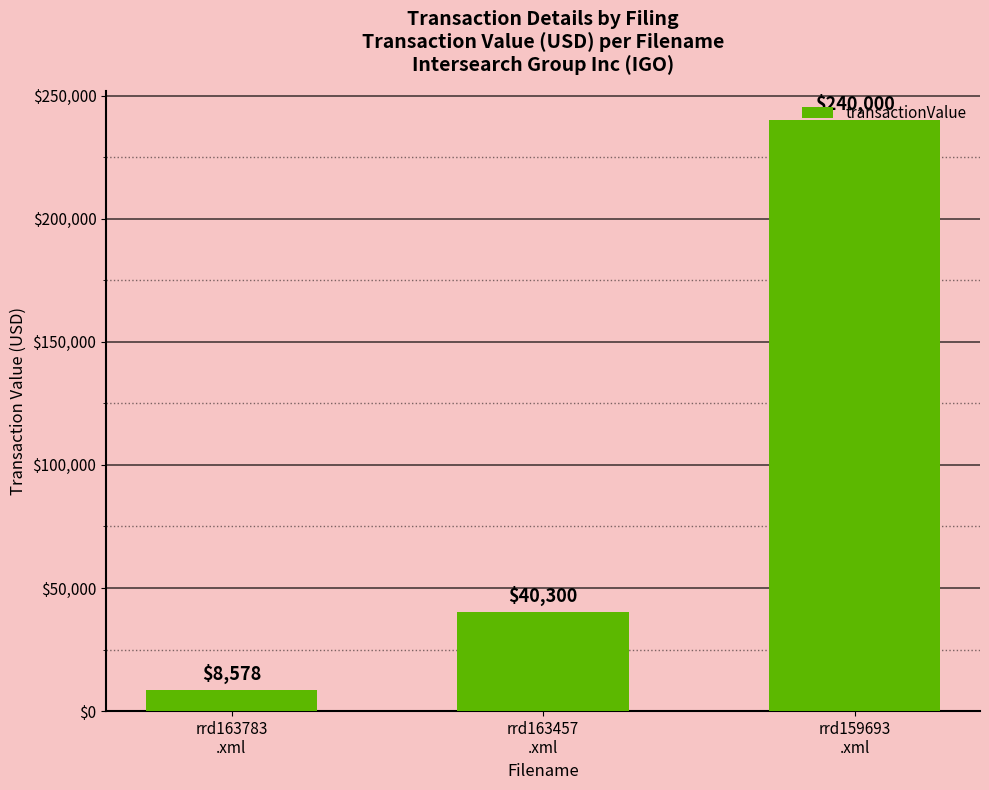

What is the change in value from rrd163457
.xml to rrd159693
.xml?

+199700